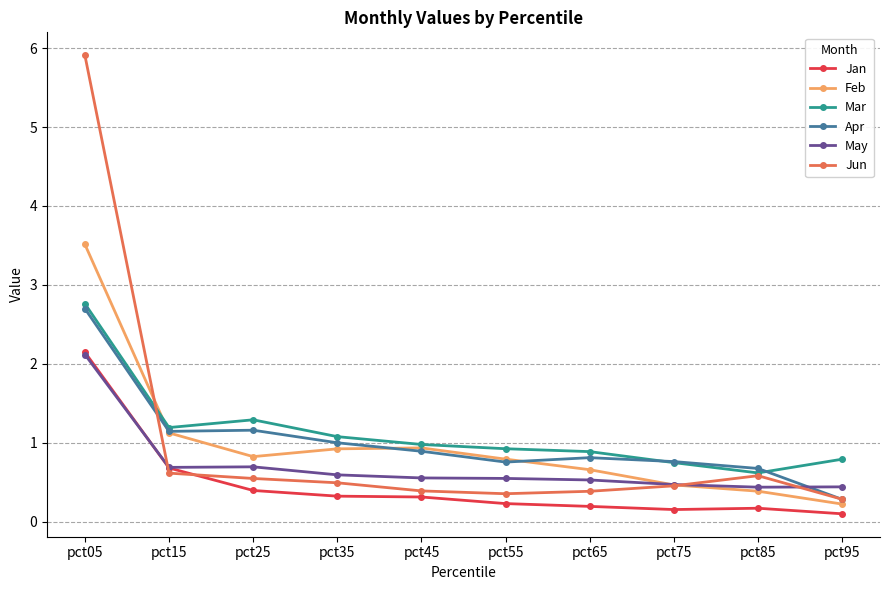

How many lines are shown in the chart?

6